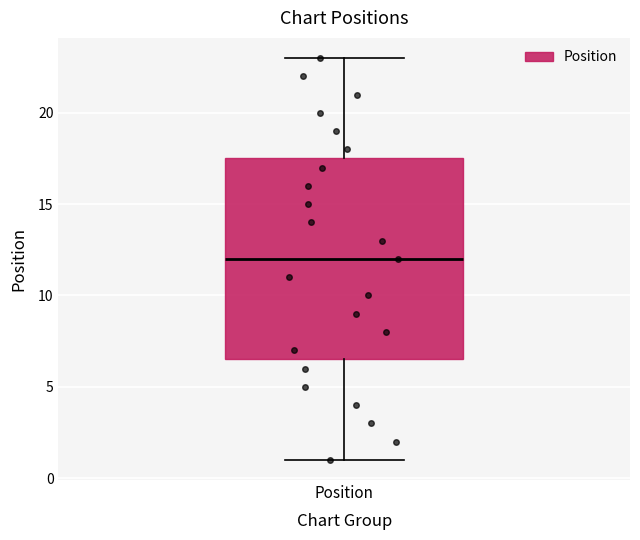

Transcribe this box plot: give where the median line is, the range the box spans, and where the two whiskers end, as read against the y-axis. The values are not printed on the chart, so give them approximately, as read against the axis.

median 12.0, box 6.5 to 17.5, whiskers 1.0 to 23.0